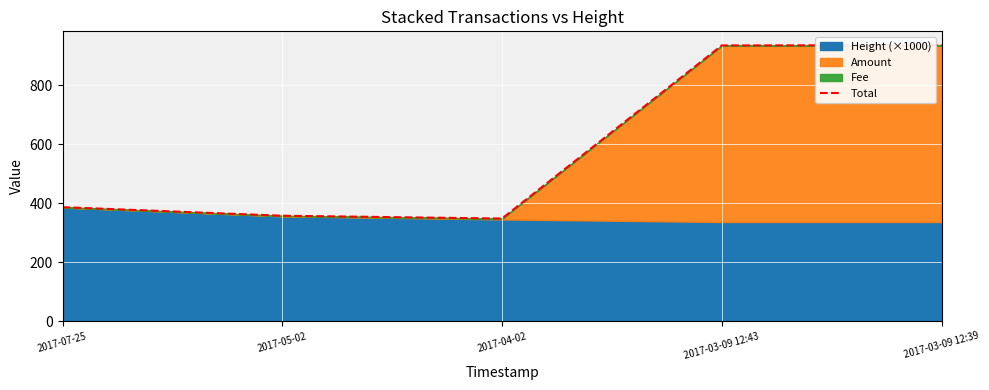

What is the label of the 5th point from the left?

2017-03-09 12:39